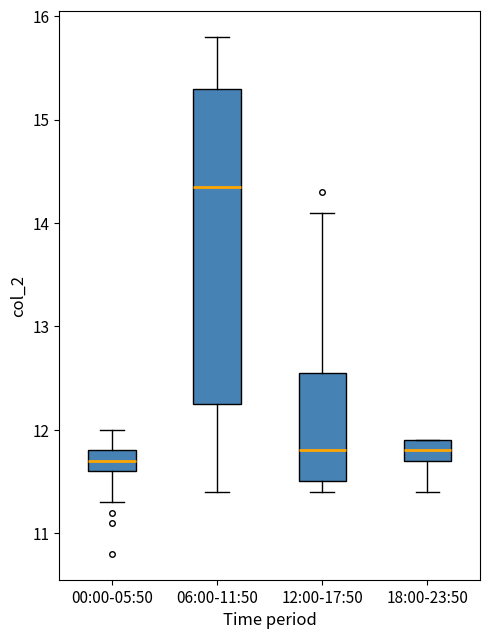

Reading left to right, transcribe this box plot: for each box, give where its median line is, the range the box spans, and where its two whiskers end, as read against the y-axis. The values are not printed on the chart, so give them approximately, as read against the axis.

00:00-05:50: median 11.7, box 11.6 to 11.8, whiskers 11.3 to 12.0
06:00-11:50: median 14.4, box 12.3 to 15.3, whiskers 11.4 to 15.8
12:00-17:50: median 11.8, box 11.5 to 12.6, whiskers 11.4 to 14.1
18:00-23:50: median 11.8, box 11.7 to 11.9, whiskers 11.4 to 11.9